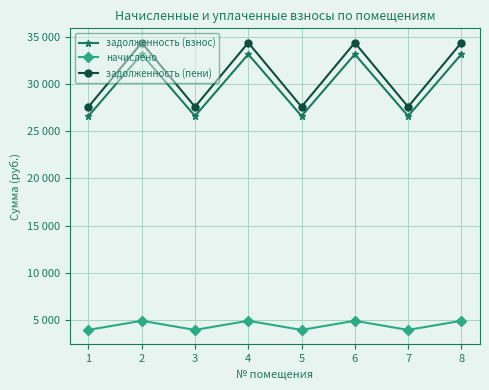

What are all the series names shown in the legend?

задолженность (взнос), начислено, задолженность (пени)